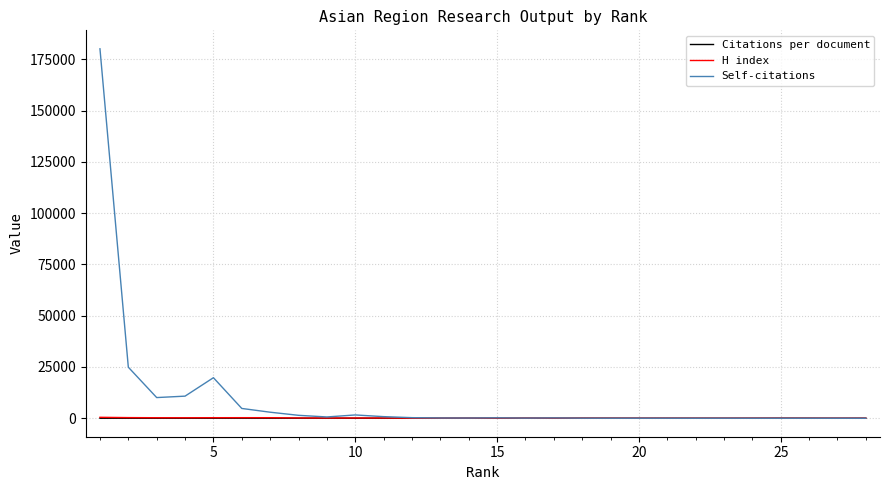

What is the greatest value displayed?

180212.0